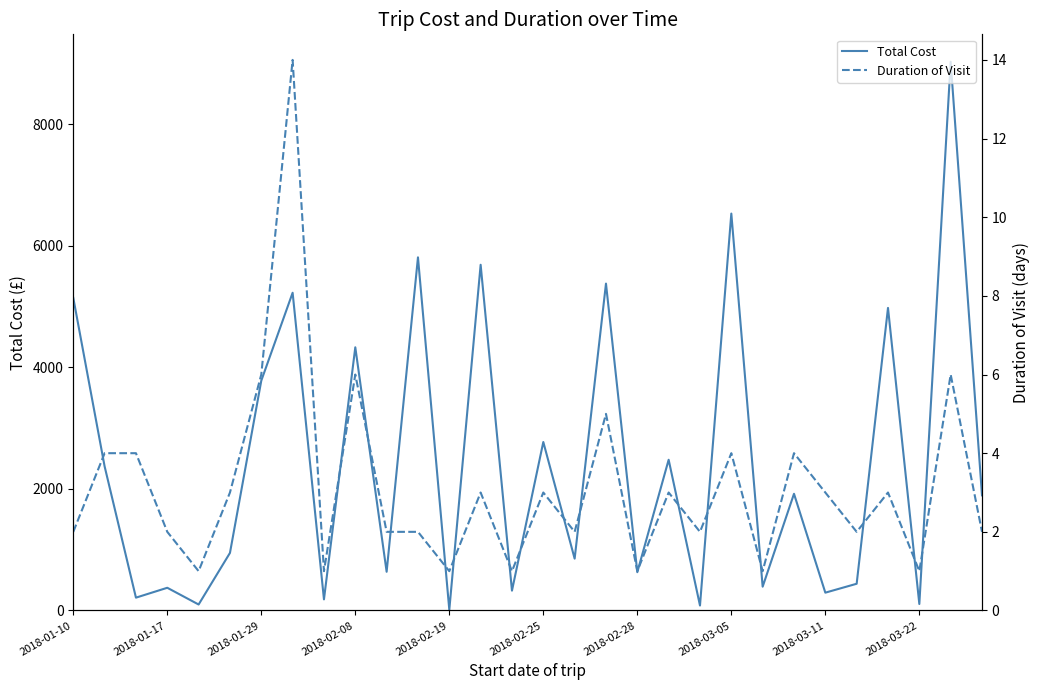

How many interior local peaks does the Total Cost series have?

12